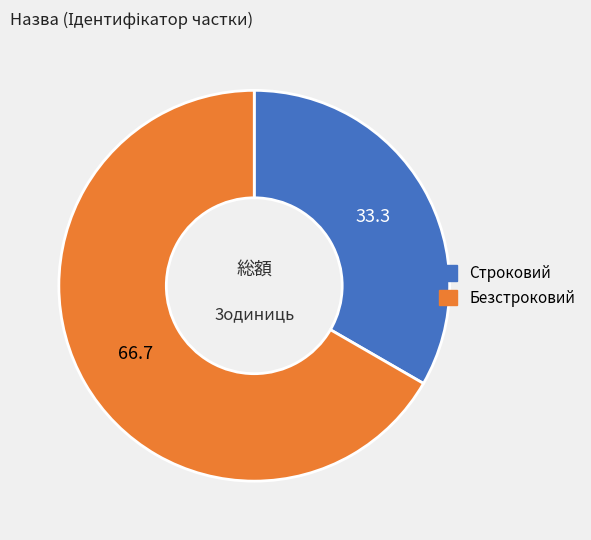

Which has a higher value, Строковий or Безстроковий?

Безстроковий